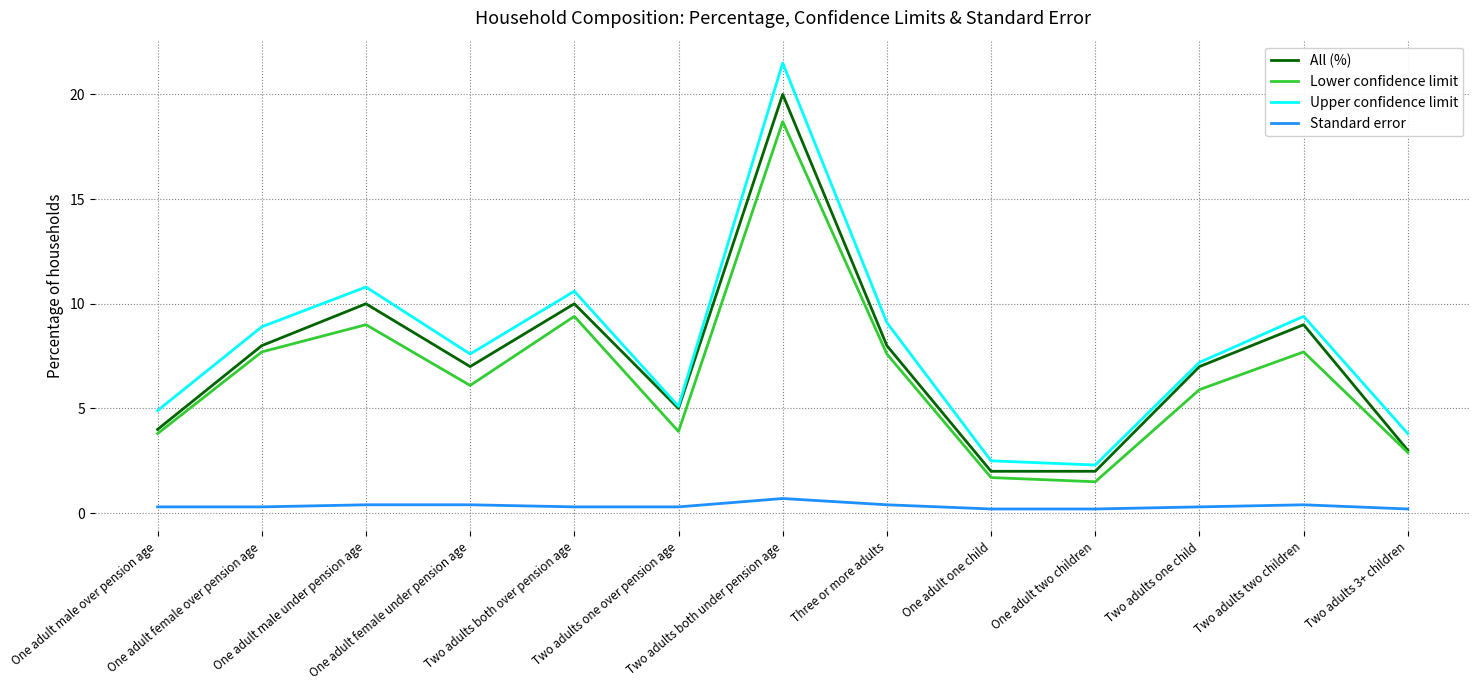

The Lower confidence limit series shows 2.6 at One adult one child. True or false?

False